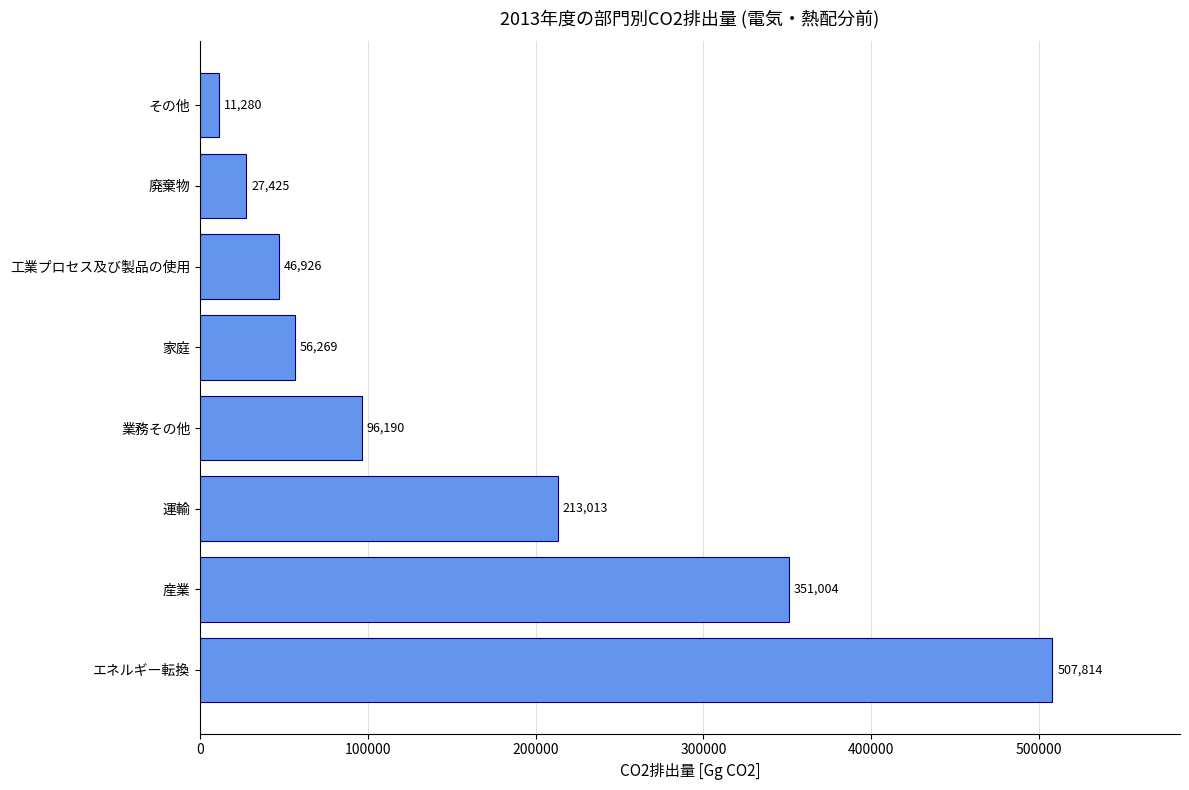

Are the bars horizontal?

Yes